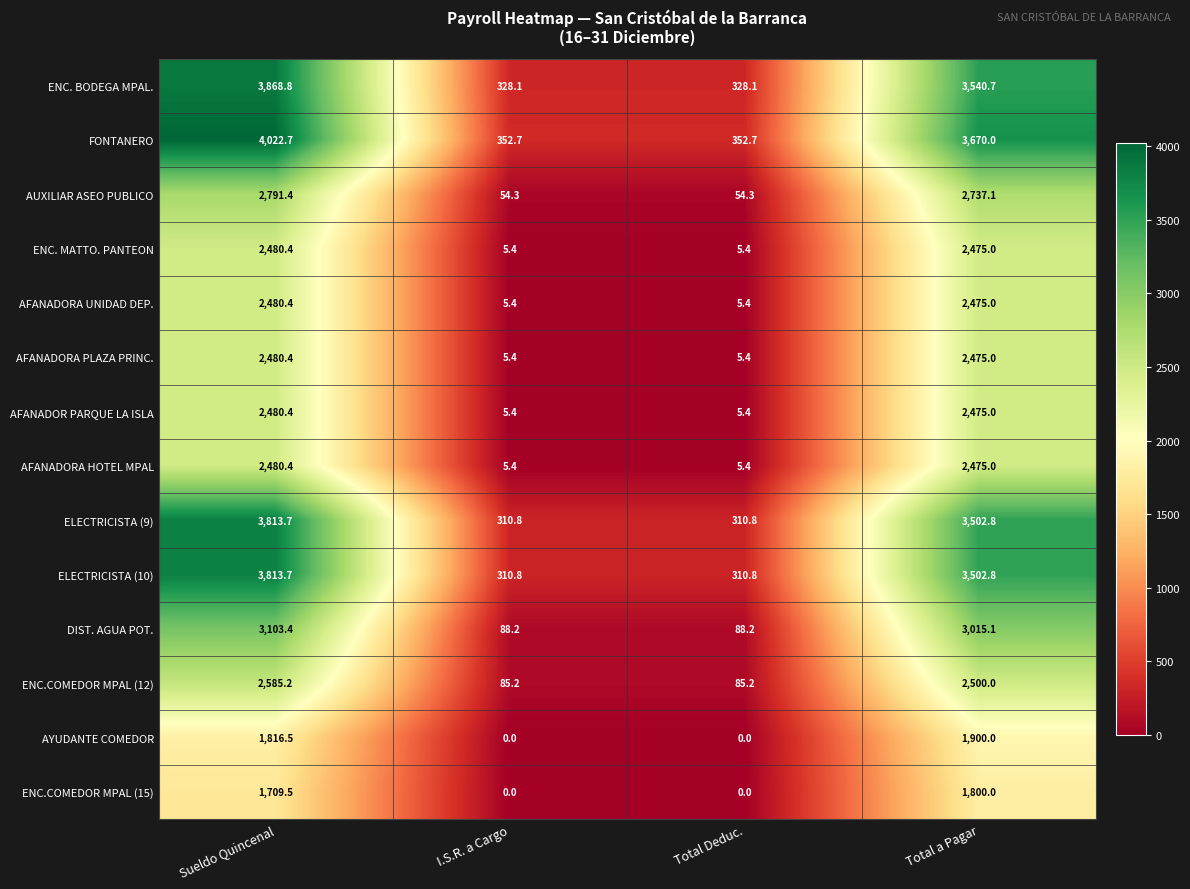

True or false: ENC. MATTO. PANTEON has a value of 5.4 at Total Deduc..

True